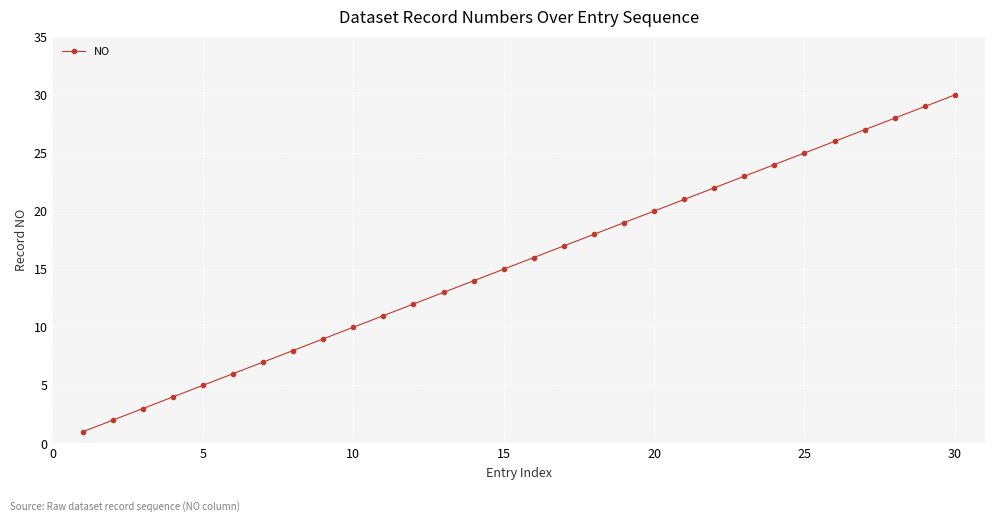

What is the average value?

16